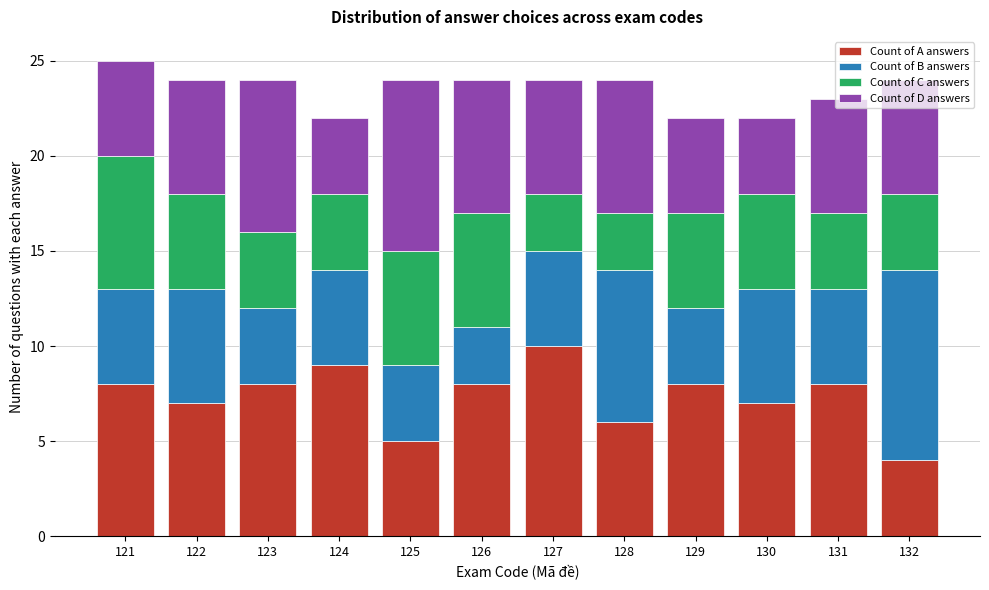

What is the total value across all series at 122?

24